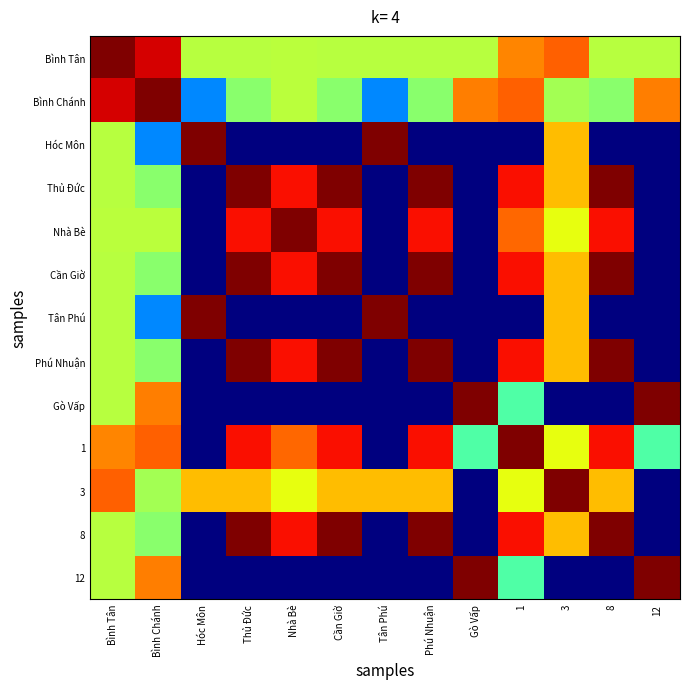

Between Hóc Môn and Bình Tân, which is larger?

Bình Tân